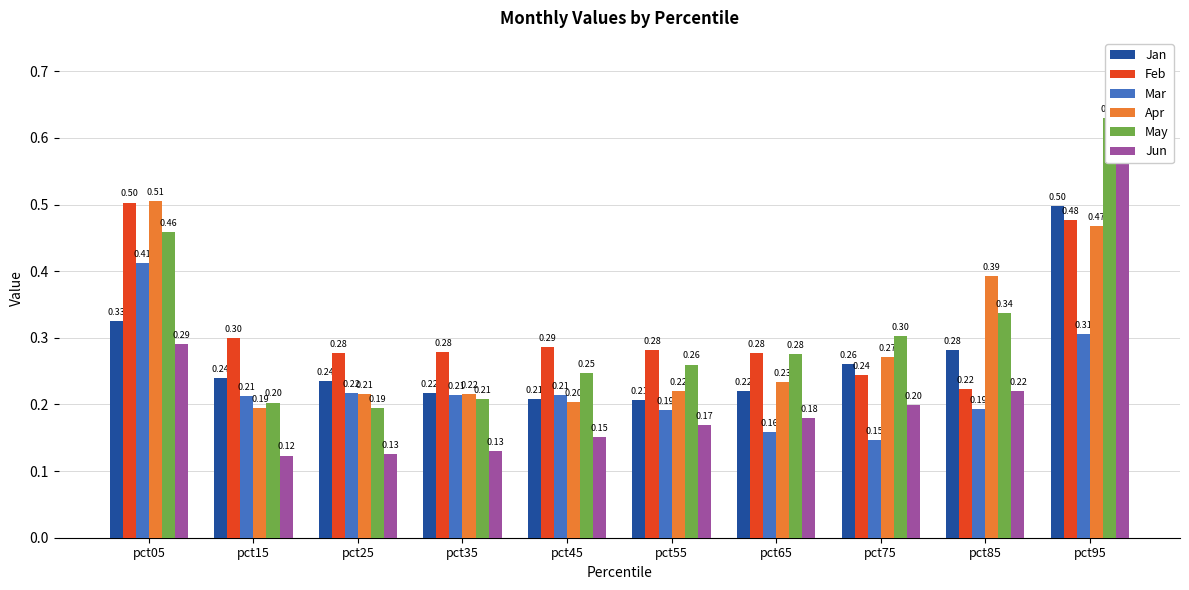

Count the Mar values in the range 0 to 1.

10